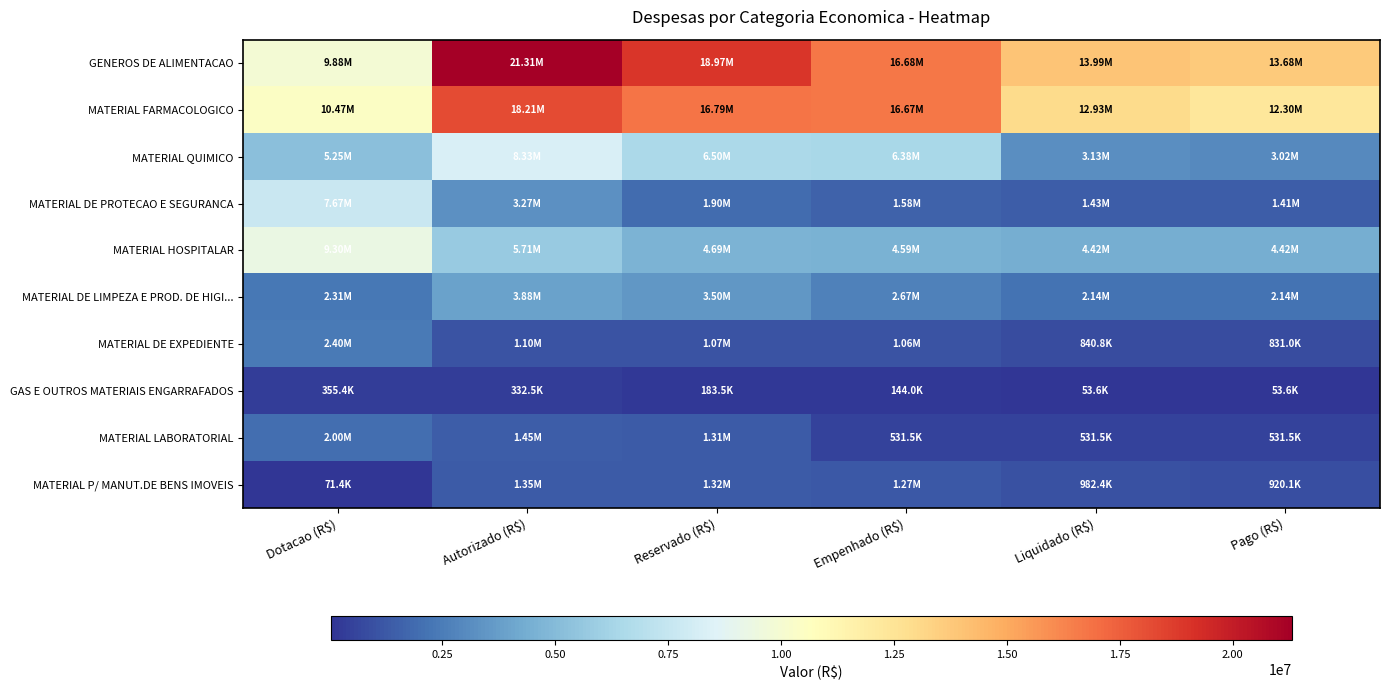

How many series are shown in this chart?

10